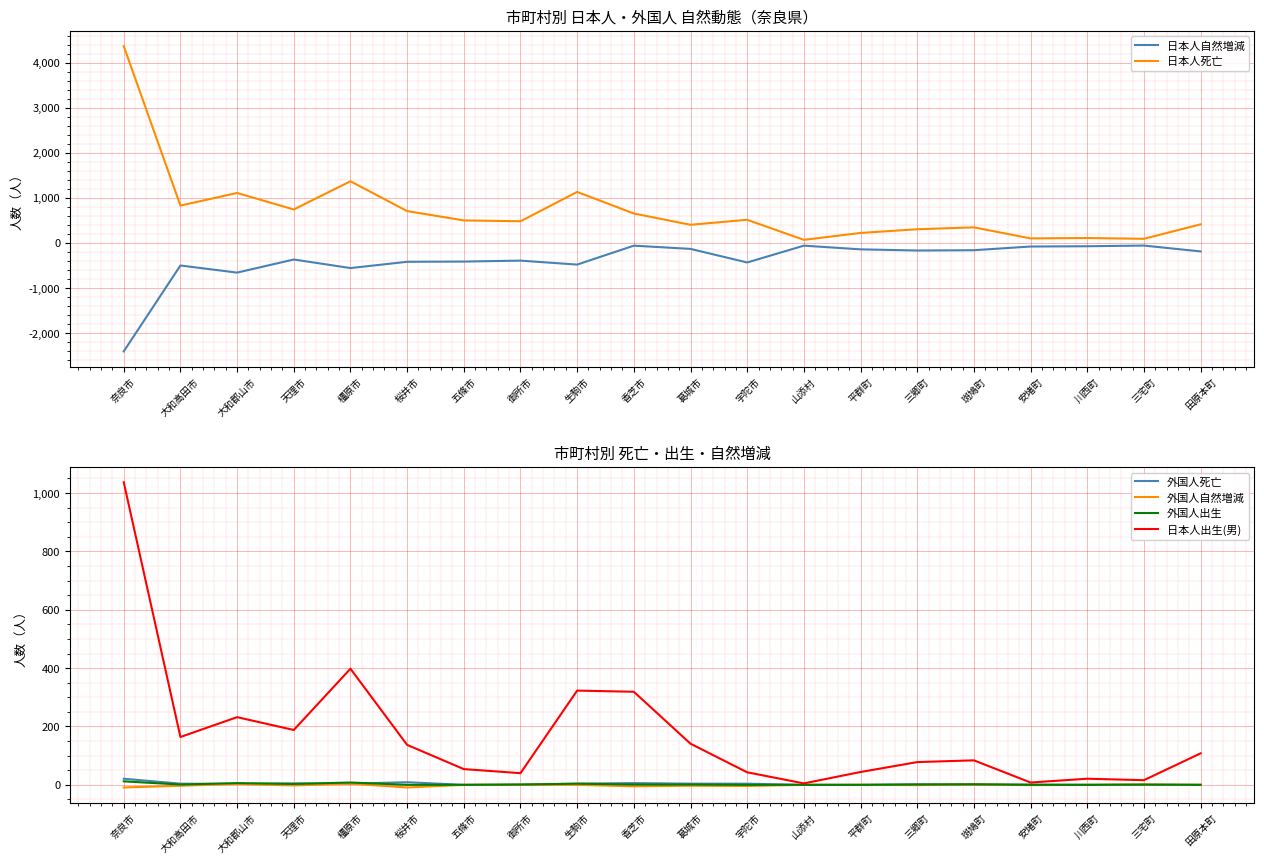

What is the label of the 11th point from the left?

葛城市